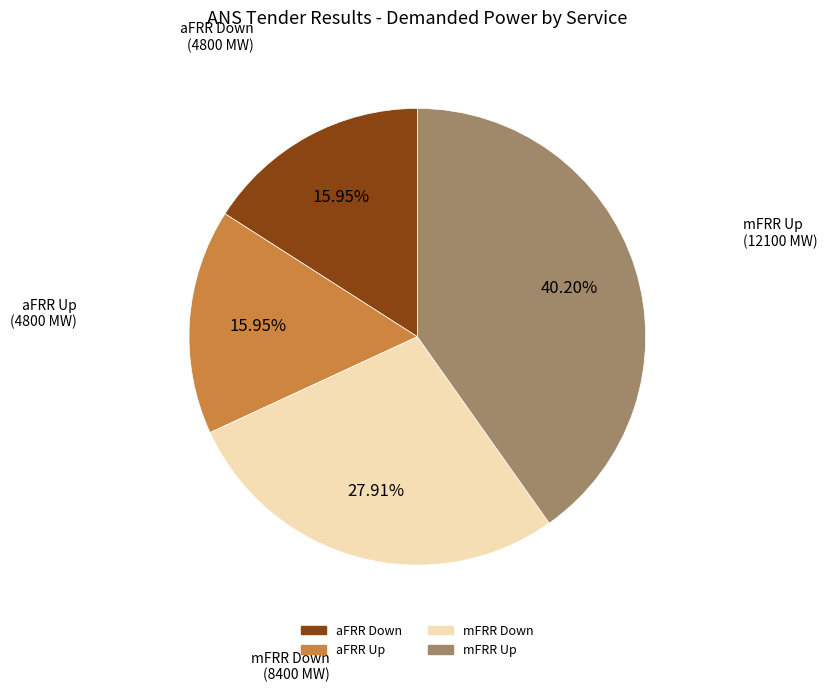

Which category has the biggest portion of the pie?

mFRR Up